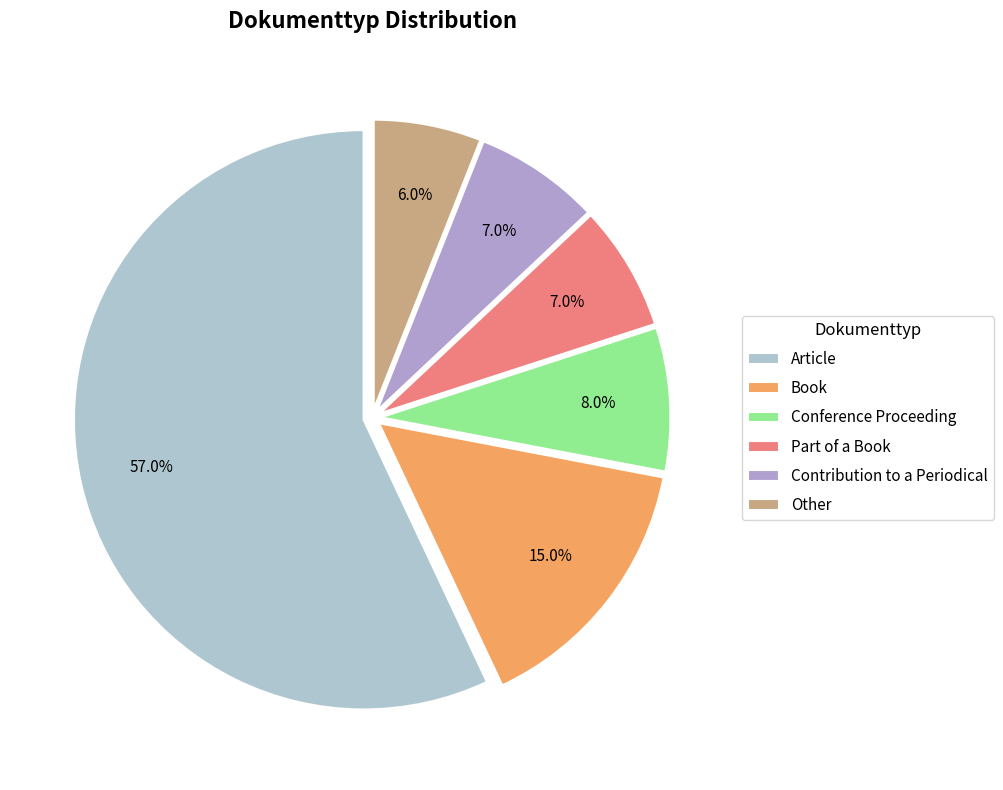

How many slices are in this pie chart?

6